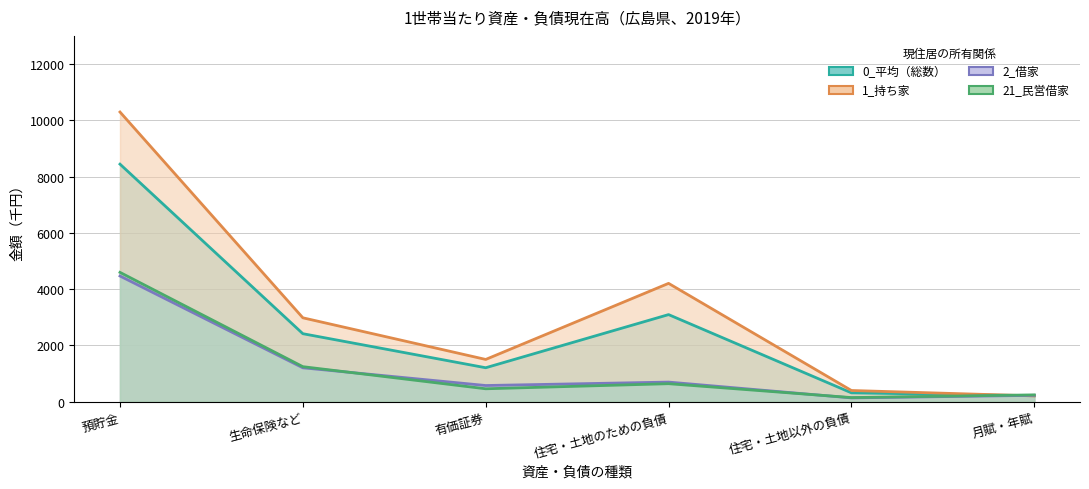

At which category is the sum across all series the highest?

預貯金